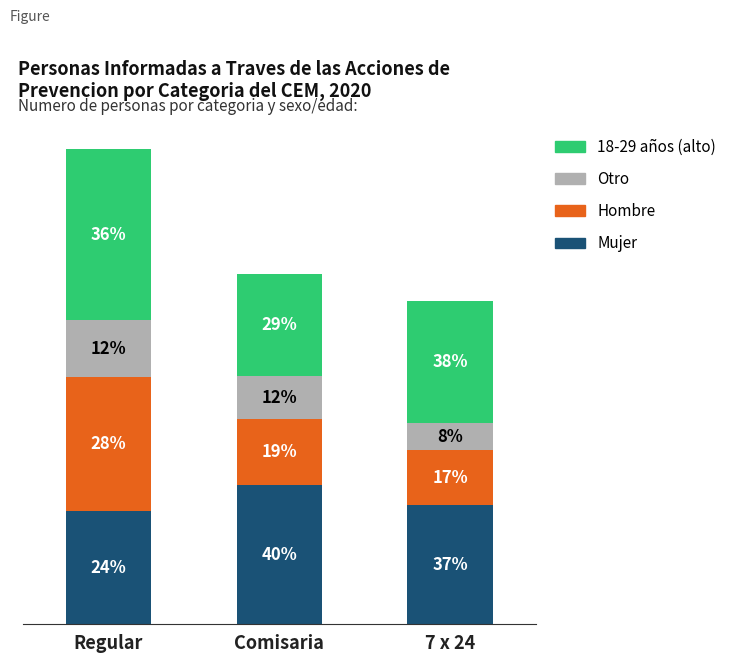

The Hombre series shows 763 at 7 x 24. True or false?

False